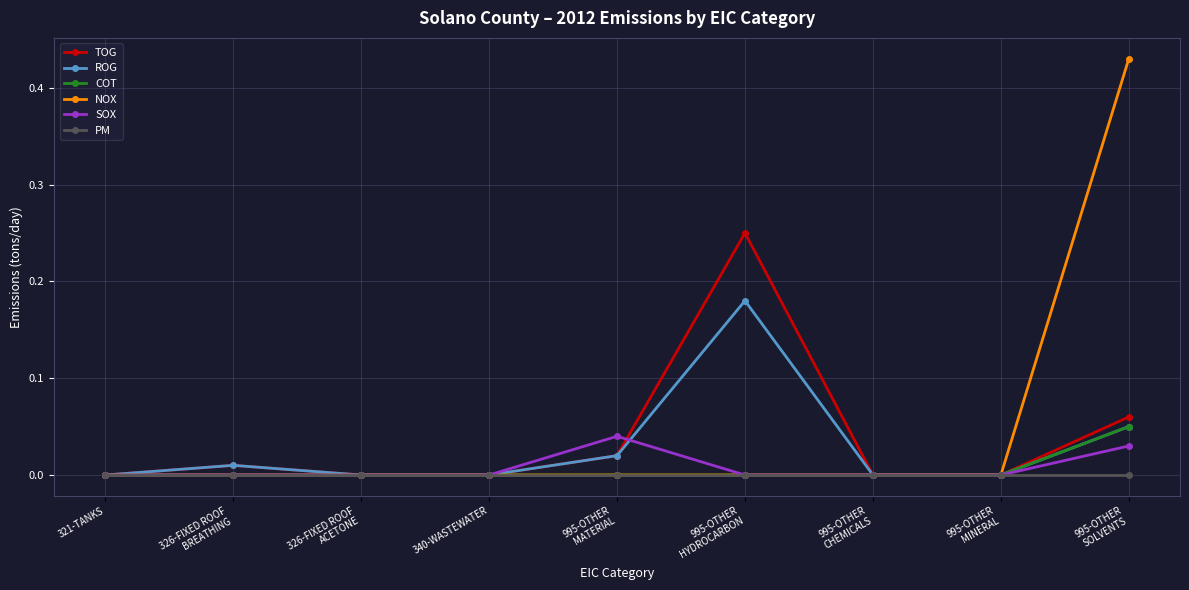

What are all the series names shown in the legend?

TOG, ROG, COT, NOX, SOX, PM